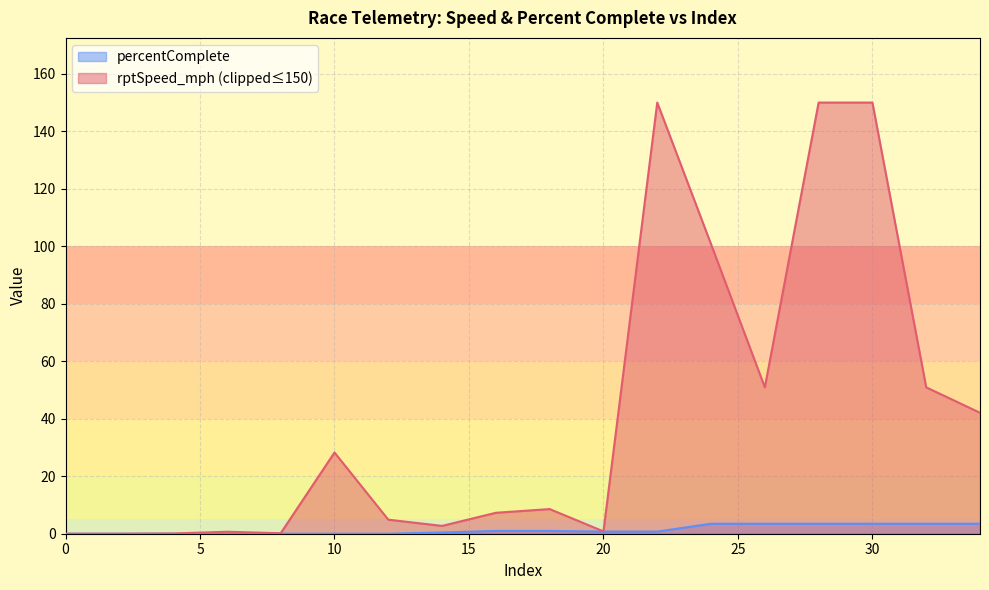

How many positive values are there?

11